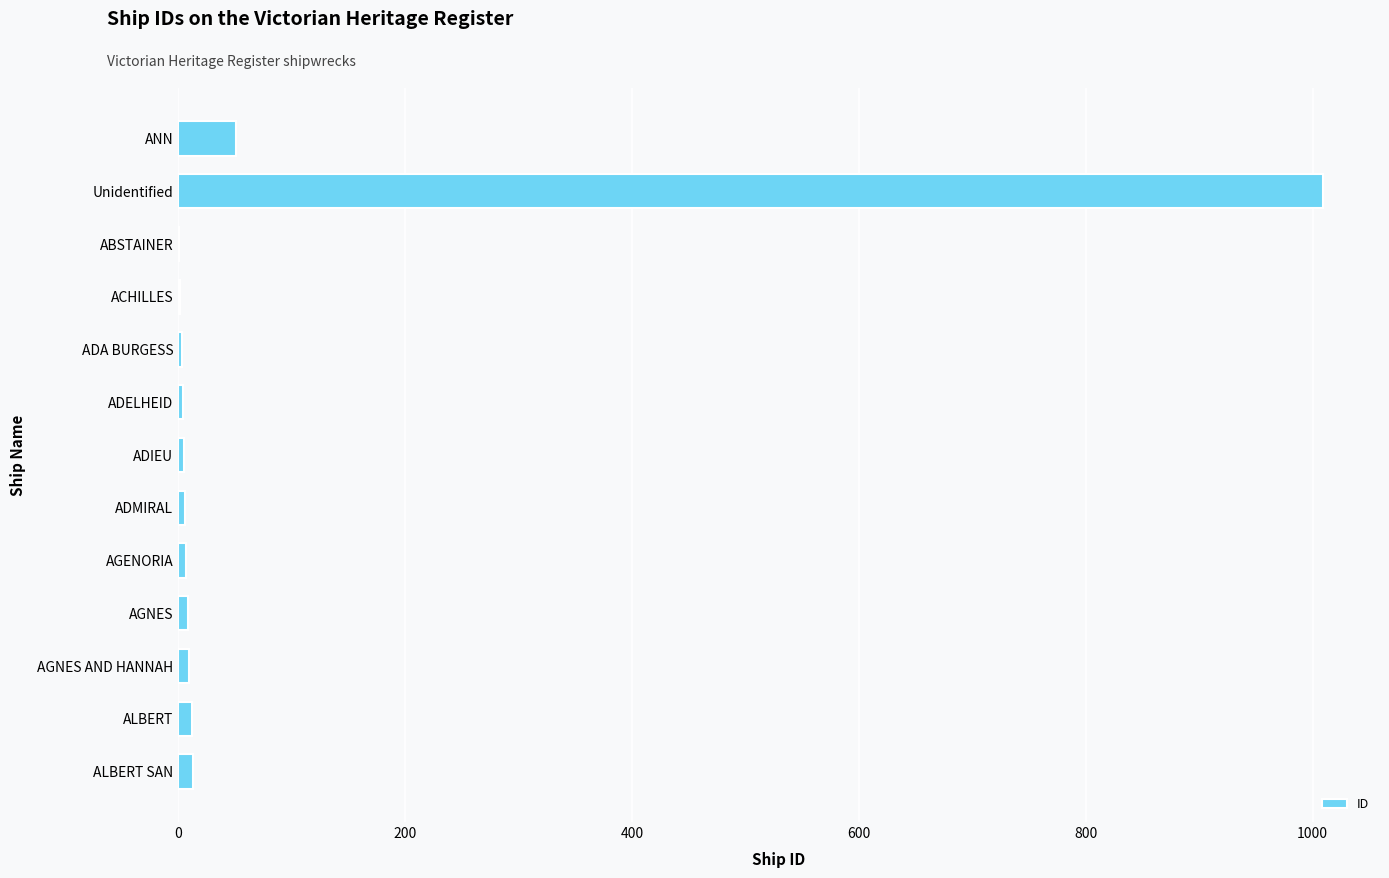

What is the difference between the maximum and minimum values?

1008